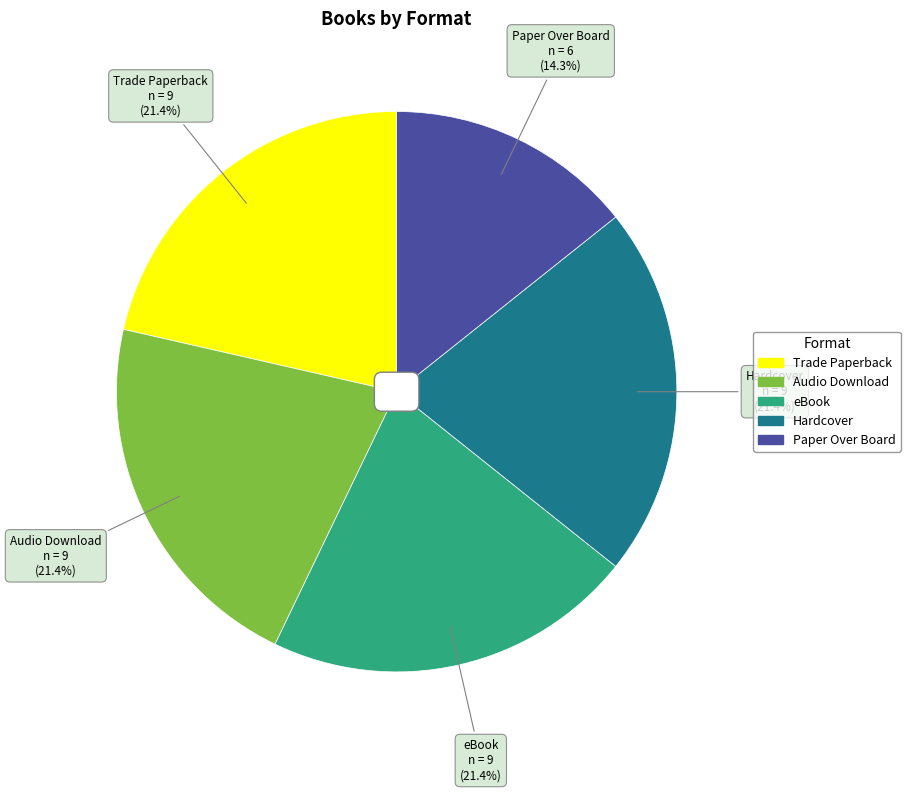

Is there any slice that represents more than half of the pie?

No